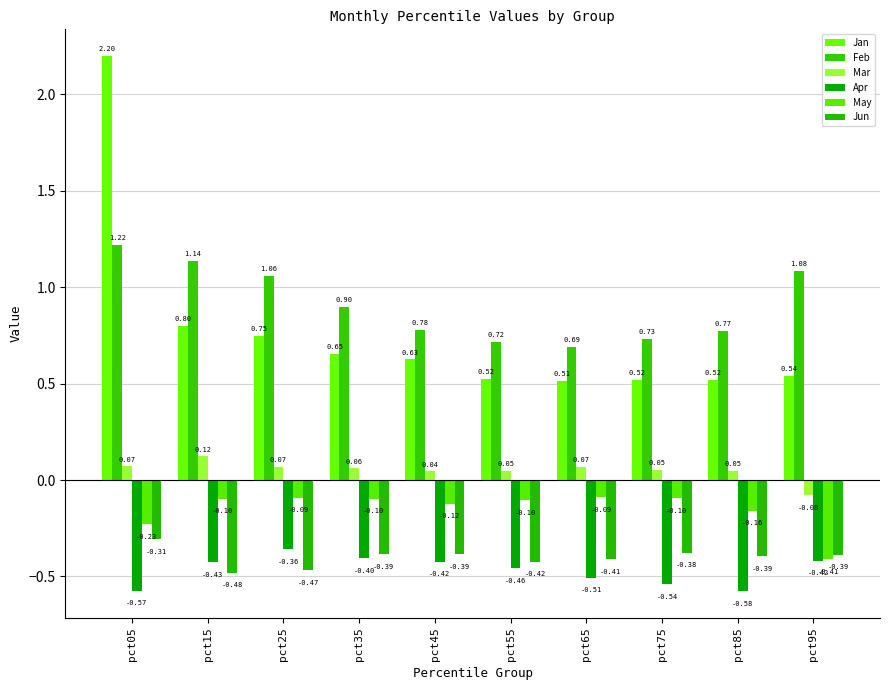

Is it true that Apr equals -0.2 at pct35?

False